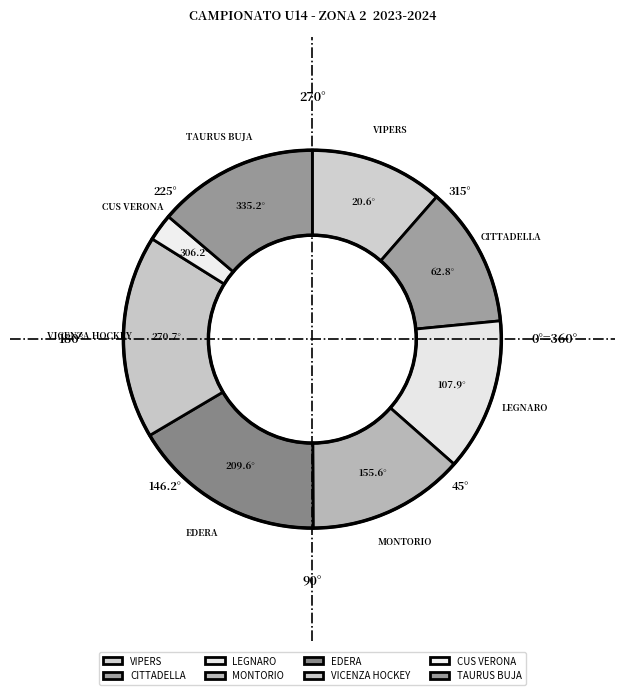

Approximately how many times larger is the value at TAURUS BUJA compared to CITTADELLA?

1.1